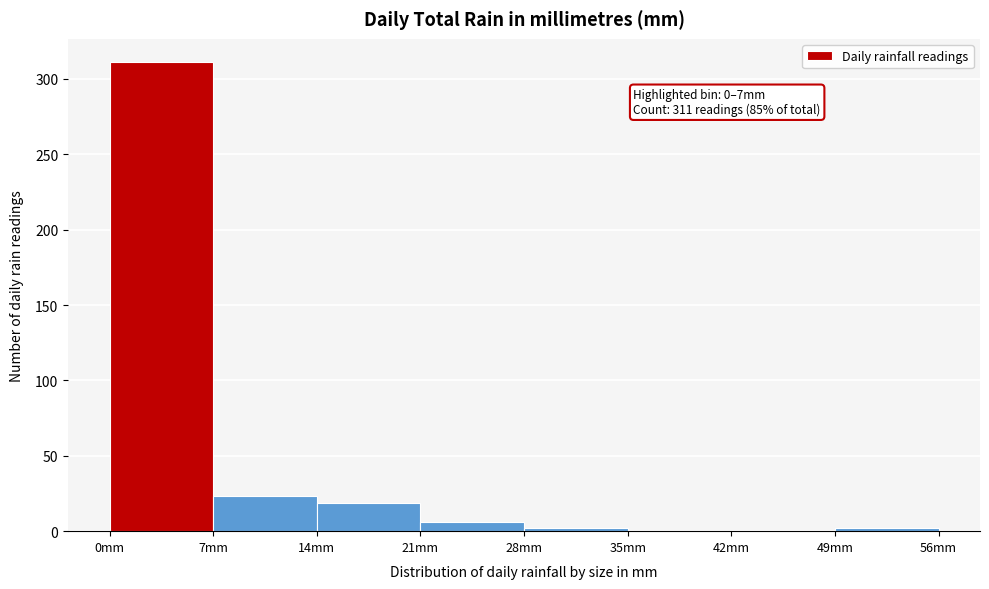

Which range on the x-axis has the tallest bar?

0 to 7